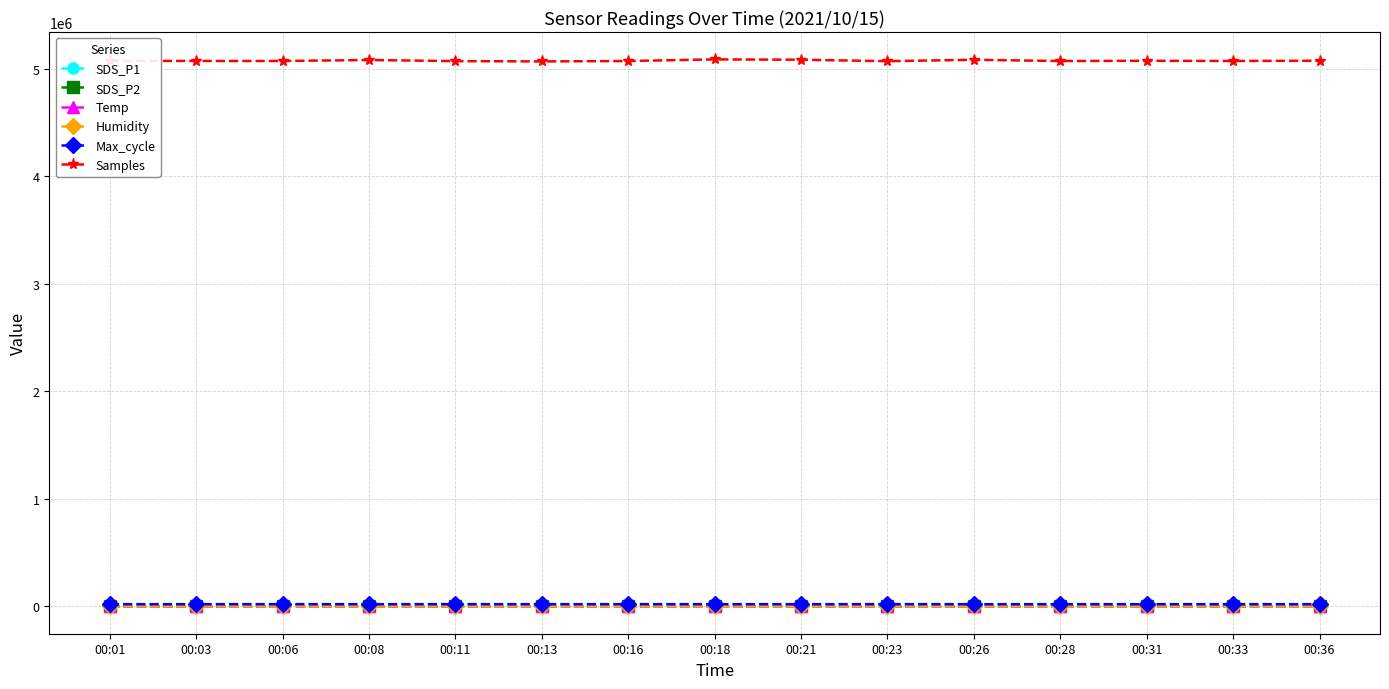

What is the average value of the SDS_P2 series?

1.5